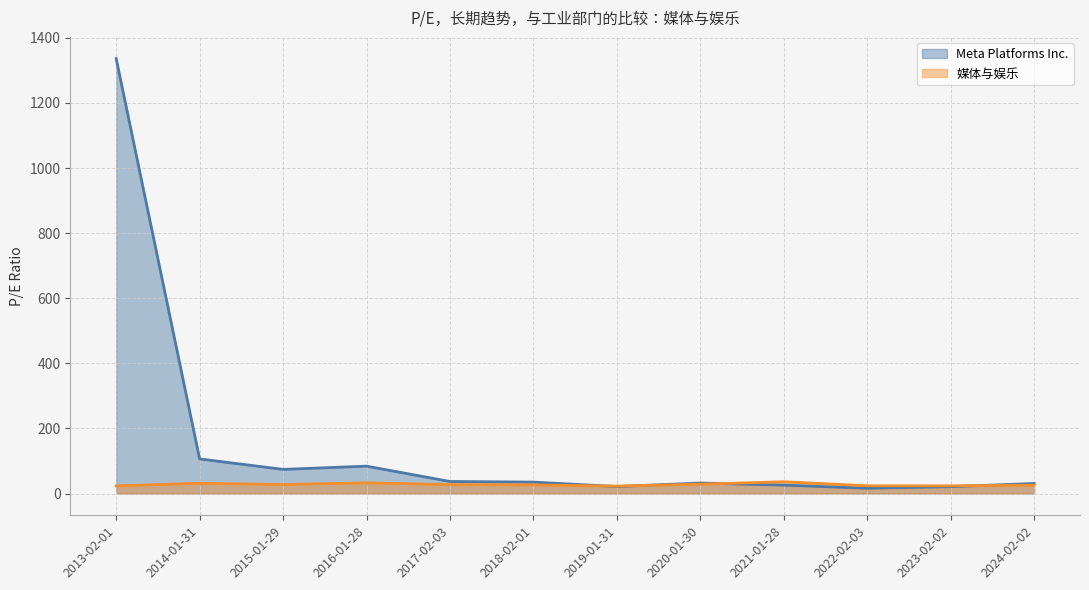

Which series has the widest spread of values?

Meta Platforms Inc.